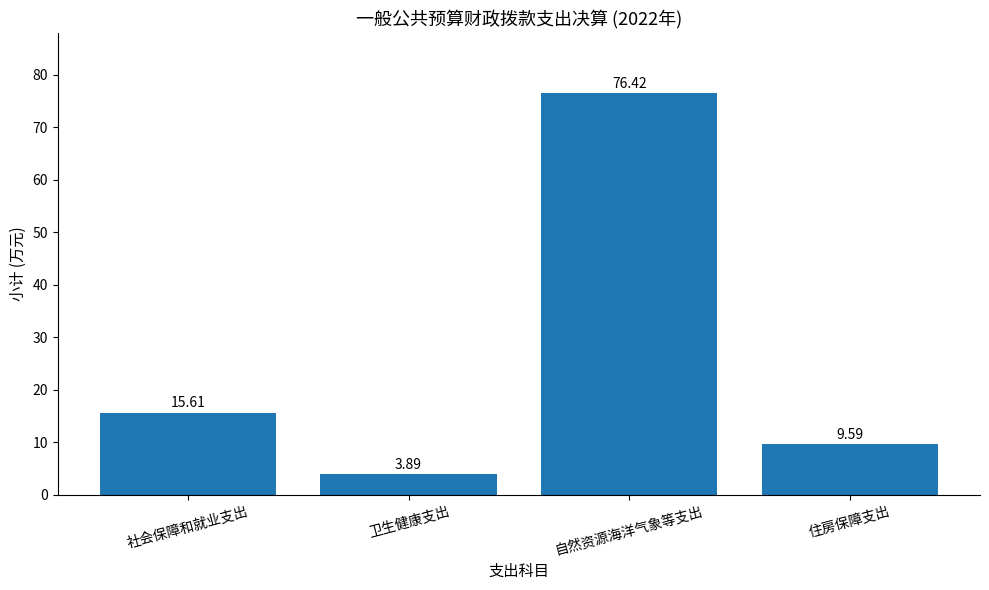

What is the smallest value displayed?

3.9